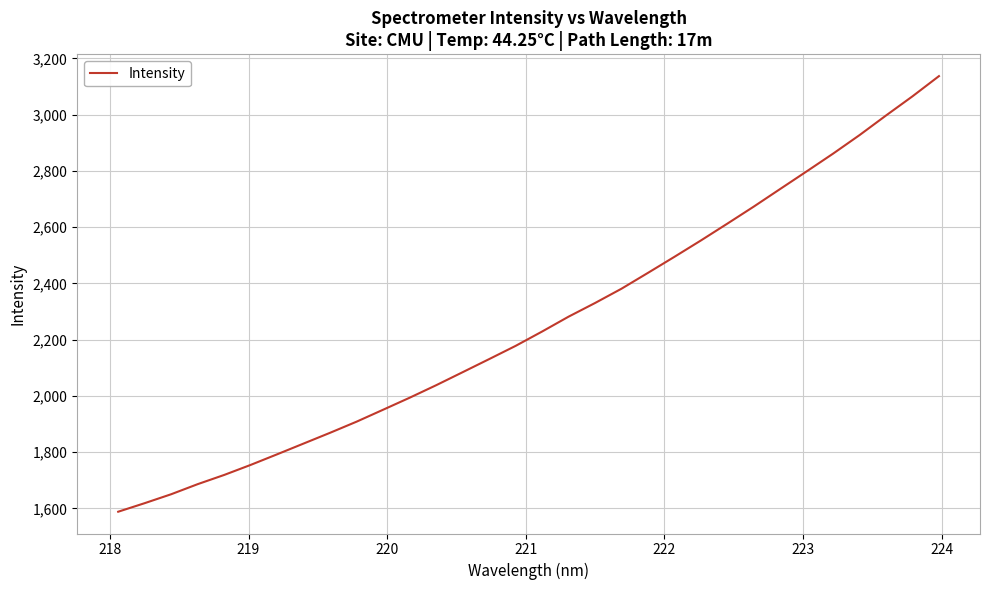

What is the maximum value shown in the chart?

3137.0